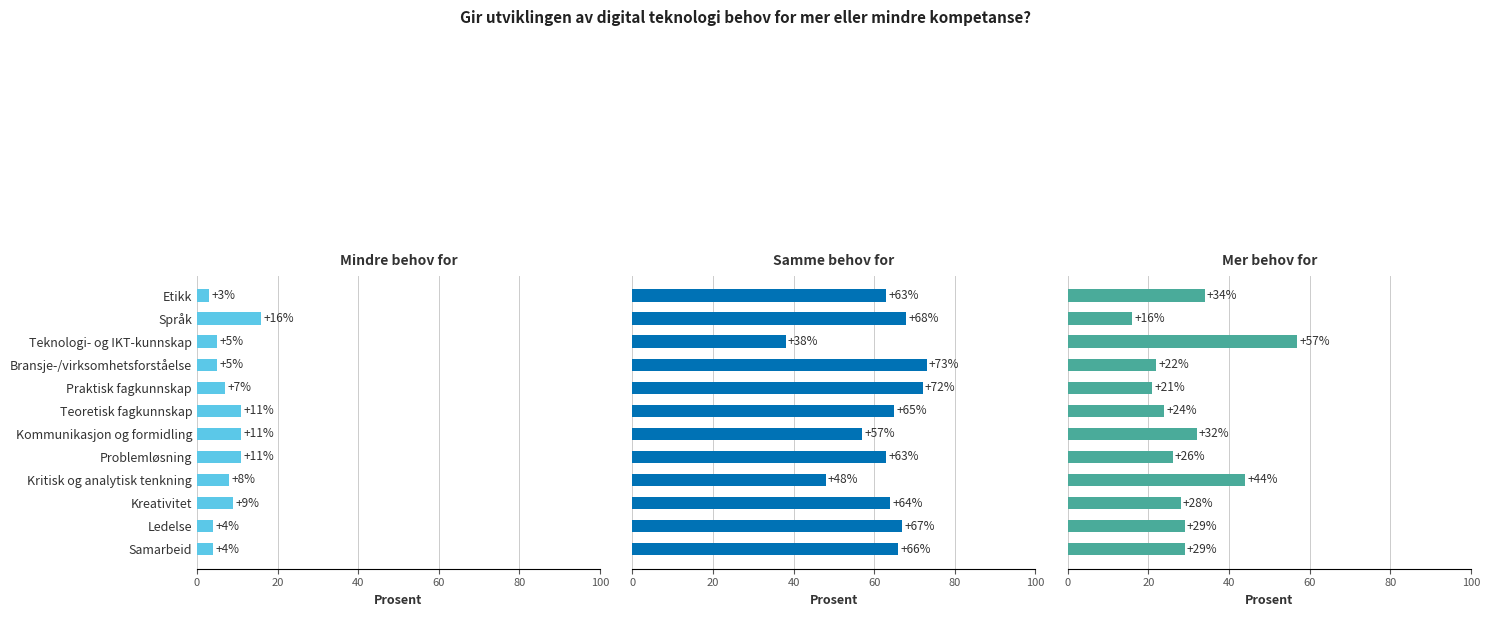

Between 0 and 40, which series saw the biggest shift?

Samme behov for